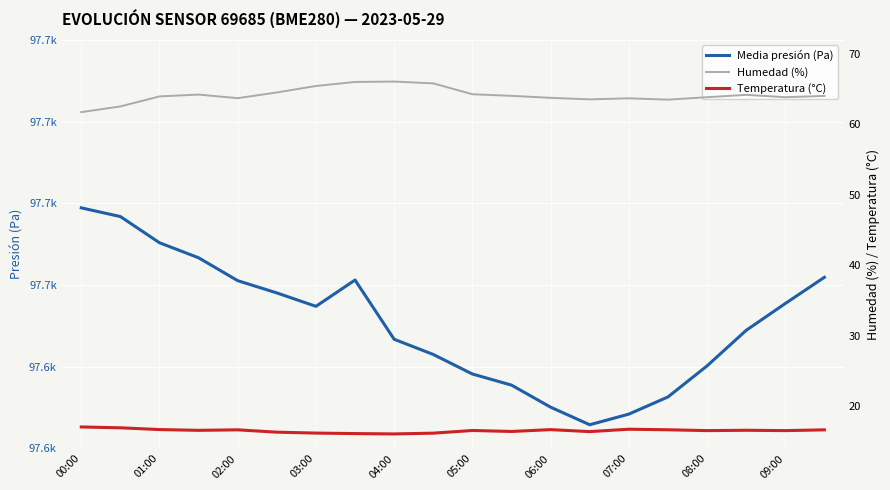

At which label does humidity reach its minimum?

00:00